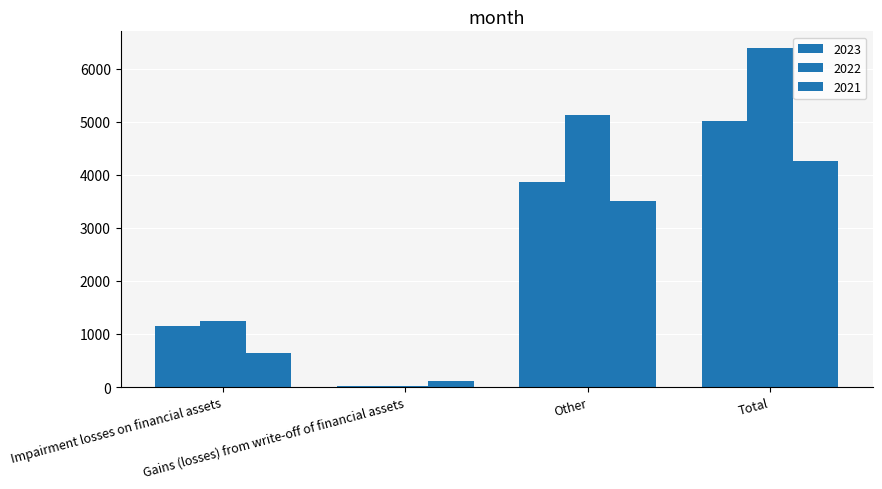

Is it true that 2021 equals 3502 at Other?

True